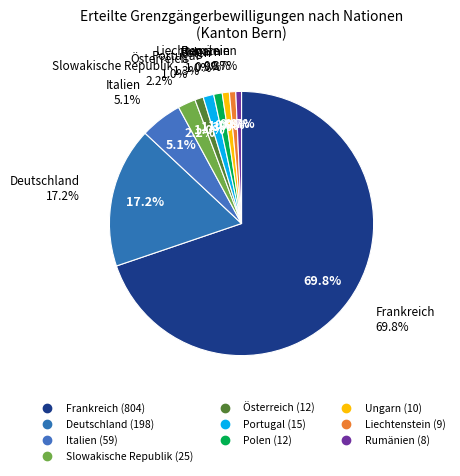

To the nearest percent, what is the average slice percentage?

10%